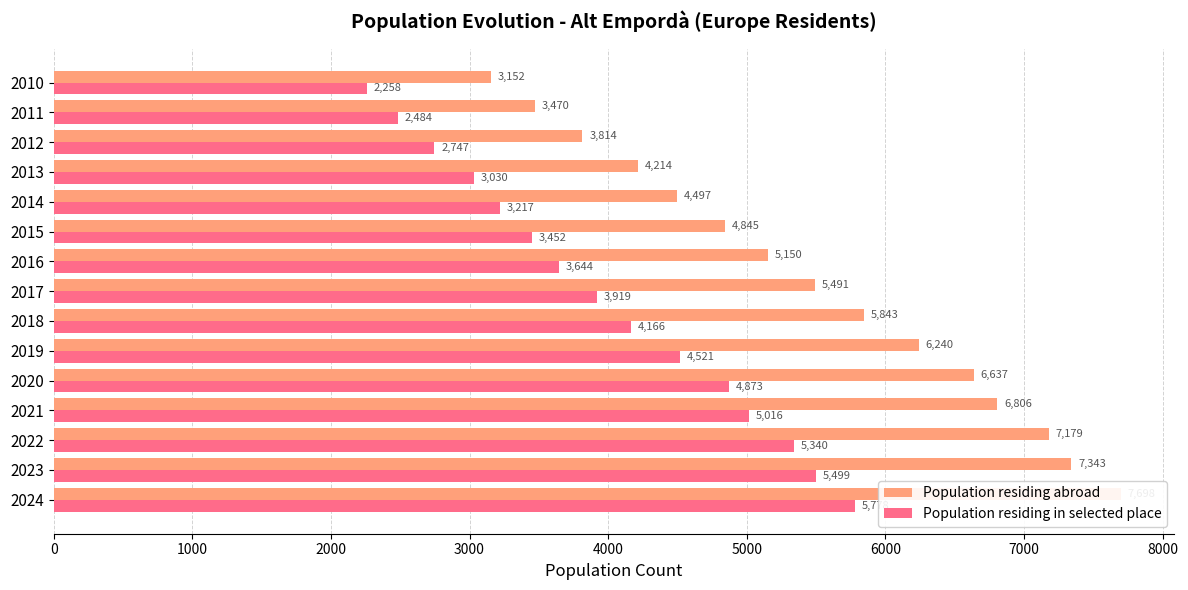

Is the value of Population residing in selected place at 2014 greater than the value of Population residing abroad at 2013?

No